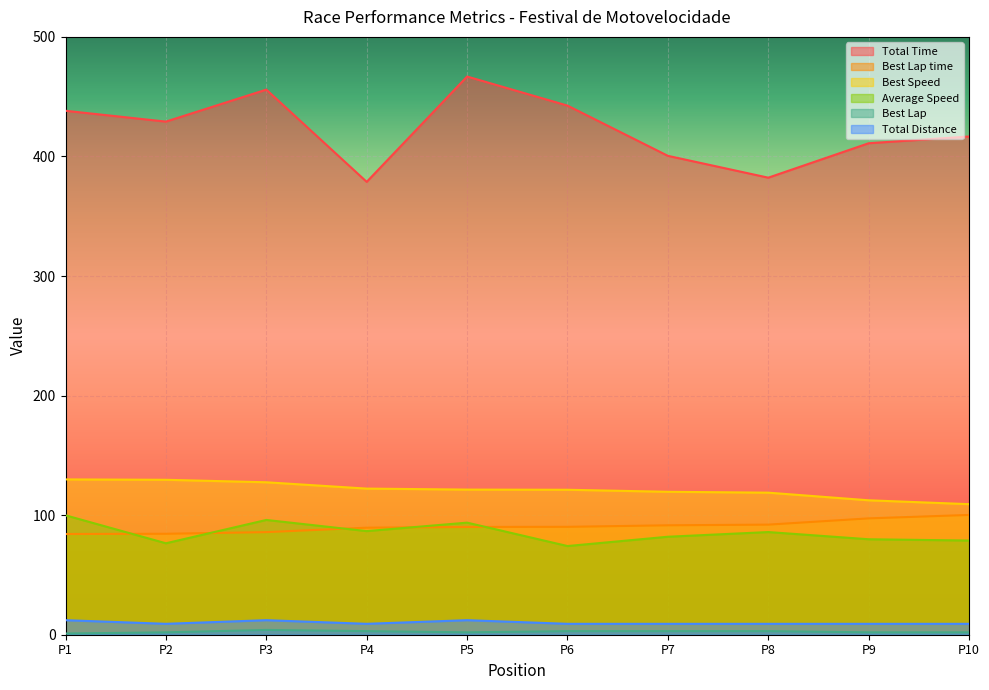

Which series has the largest range (max minus min)?

Total Time